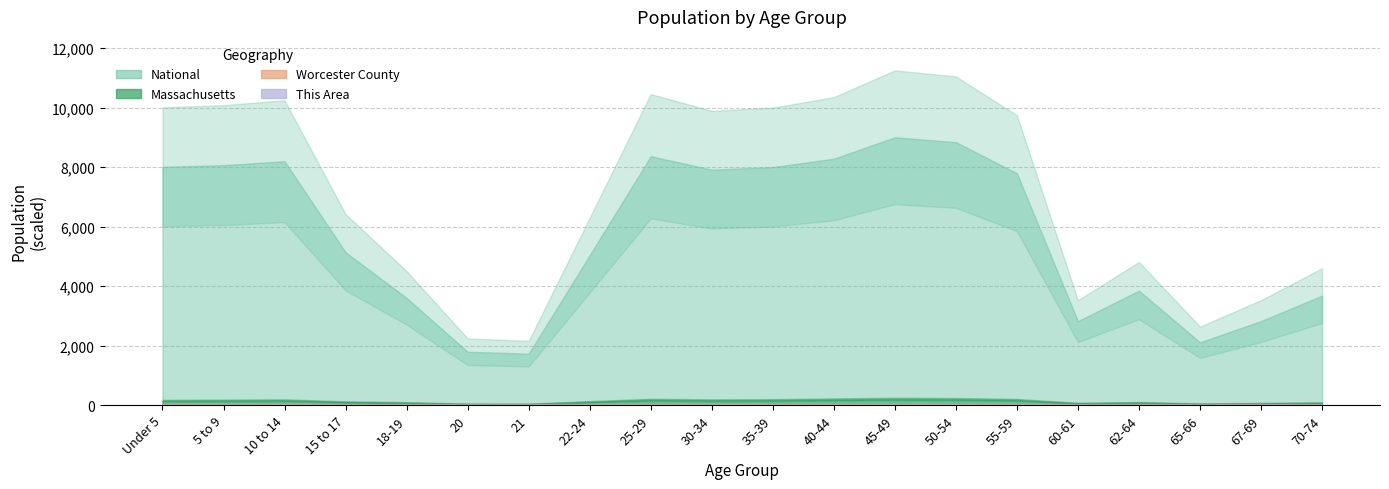

Which series has the largest total across all categories?

National